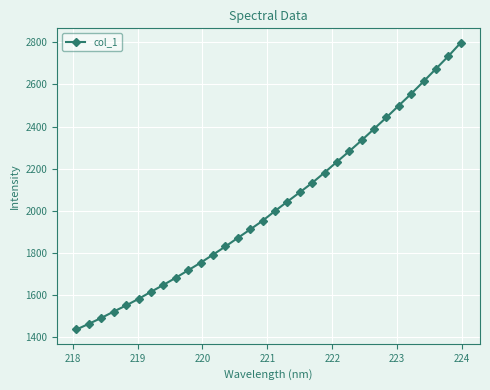

What is the value of the 4th point from the left?

1519.7